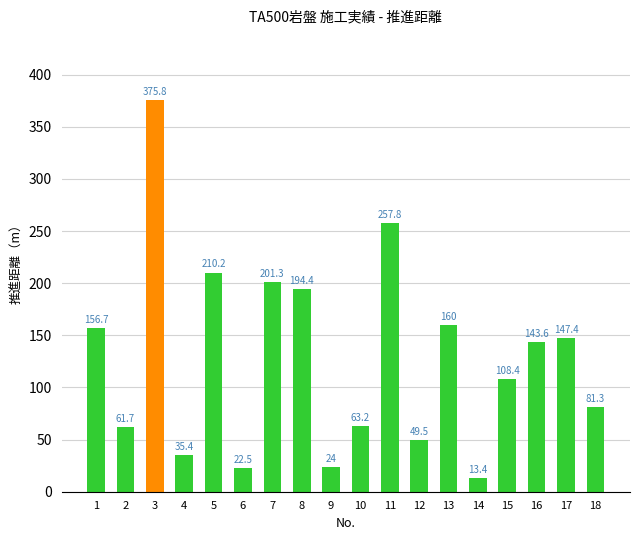

Reading right to left, extract all data points from this chart.

18=81.3	17=147.4	16=143.6	15=108.4	14=13.4	13=160.0	12=49.5	11=257.8	10=63.2	9=24.0	8=194.4	7=201.3	6=22.5	5=210.2	4=35.4	3=375.8	2=61.7	1=156.7